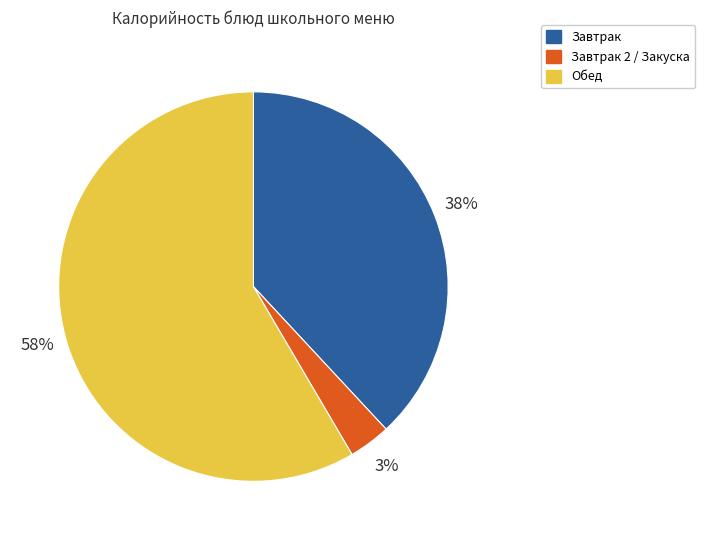

Is there a majority slice in this chart?

Yes